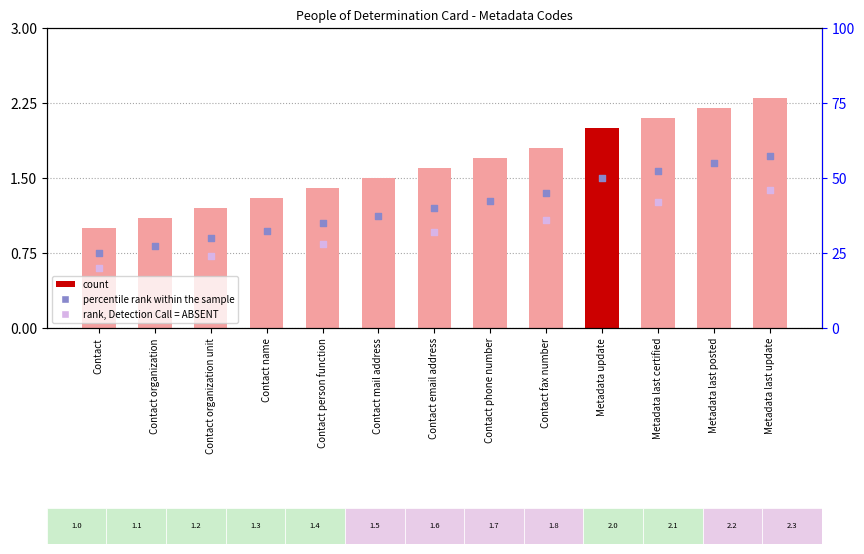

What is the ratio of the value at Metadata update to the value at Contact person function?

1.4